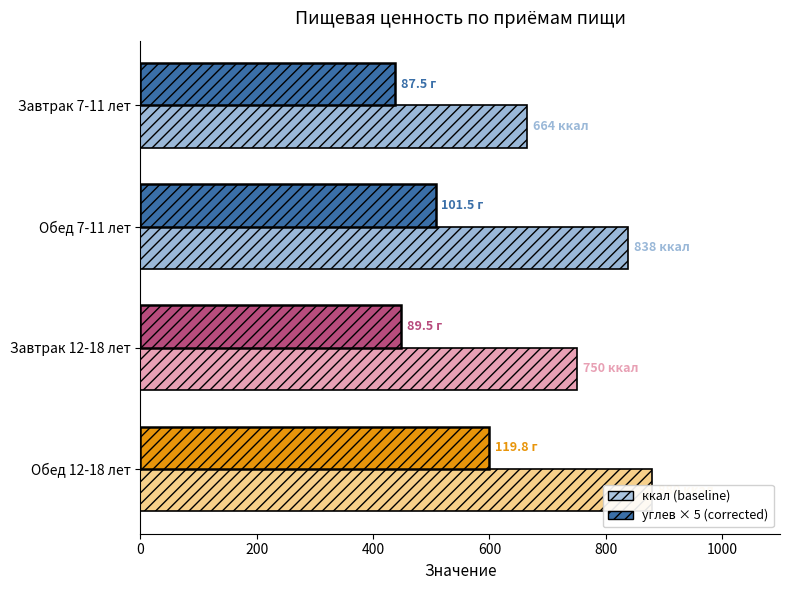

Rank the series by their average value, from lowest to highest.

углев × 5, ккал